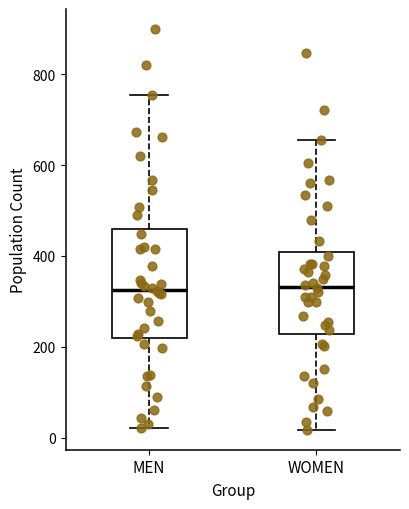

Reading left to right, transcribe this box plot: for each box, give where its median line is, the range the box spans, and where its two whiskers end, as read against the y-axis. The values are not printed on the chart, so give them approximately, as read against the axis.

MEN: median 320, box 220 to 460, whiskers 20 to 760
WOMEN: median 340, box 220 to 400, whiskers 20 to 660